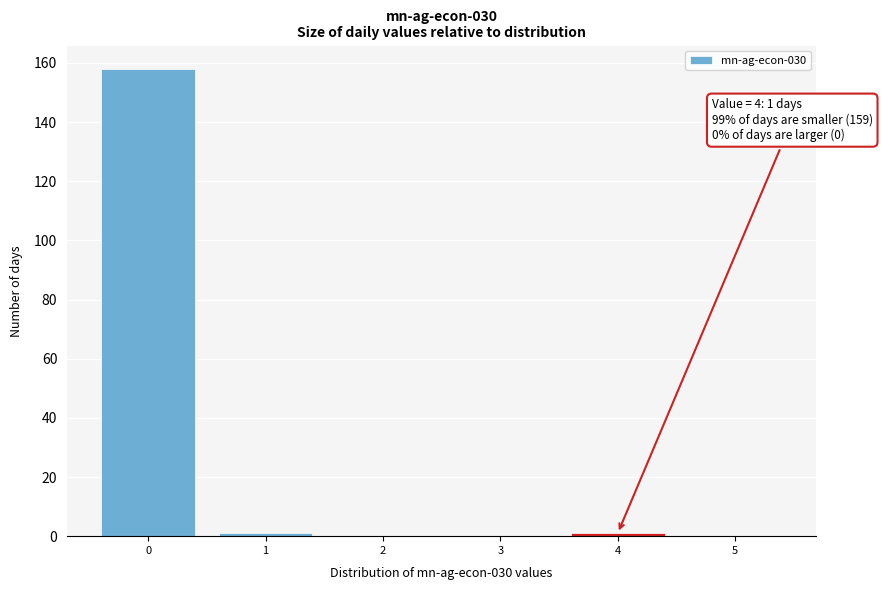

Which range on the x-axis has the tallest bar?

-0.5 to 0.5